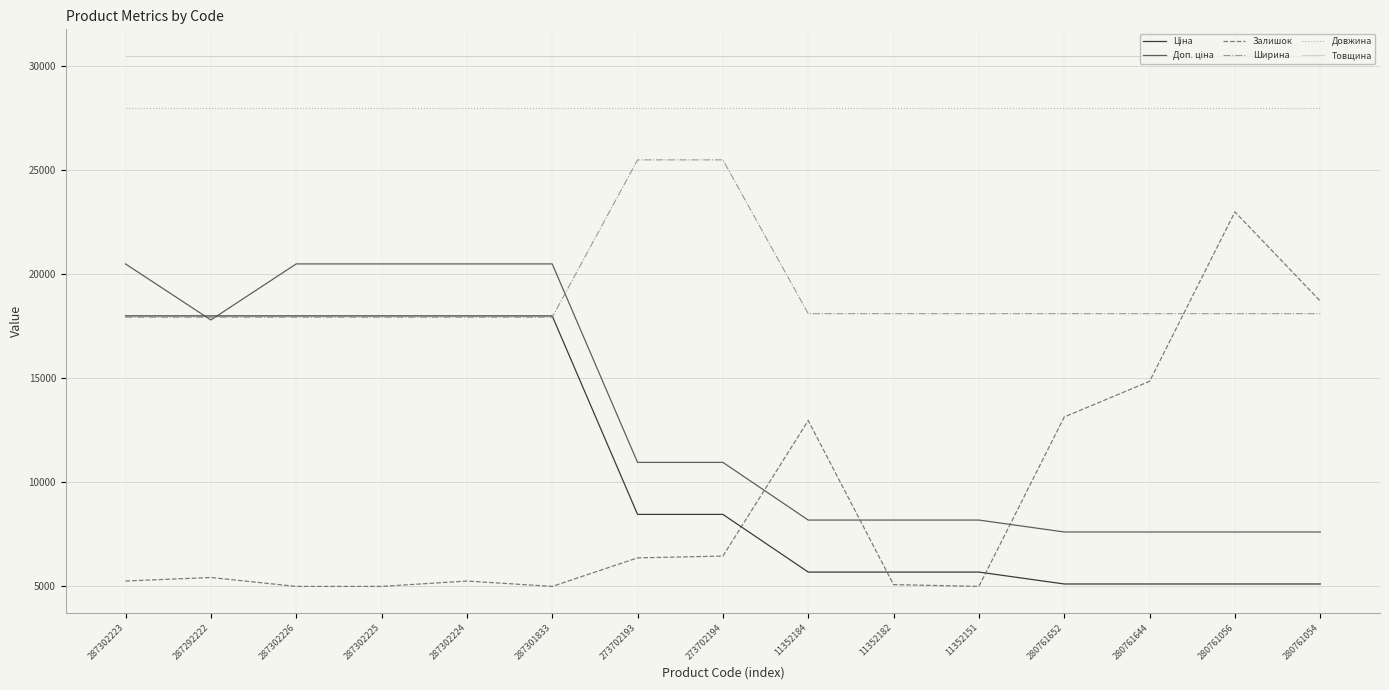

The value of Довжина at 11352184 is 28000.0. True or false?

True